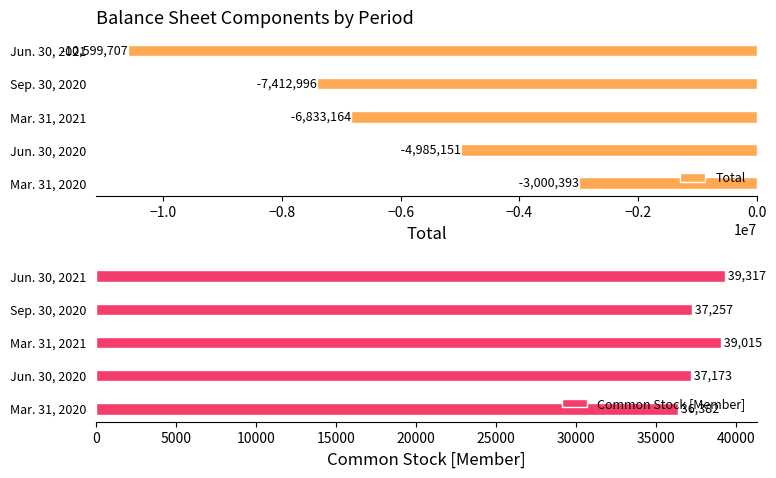

Rank the categories by Total value from highest to lowest.

Mar. 31, 2020, Jun. 30, 2020, Mar. 31, 2021, Sep. 30, 2020, Jun. 30, 2021